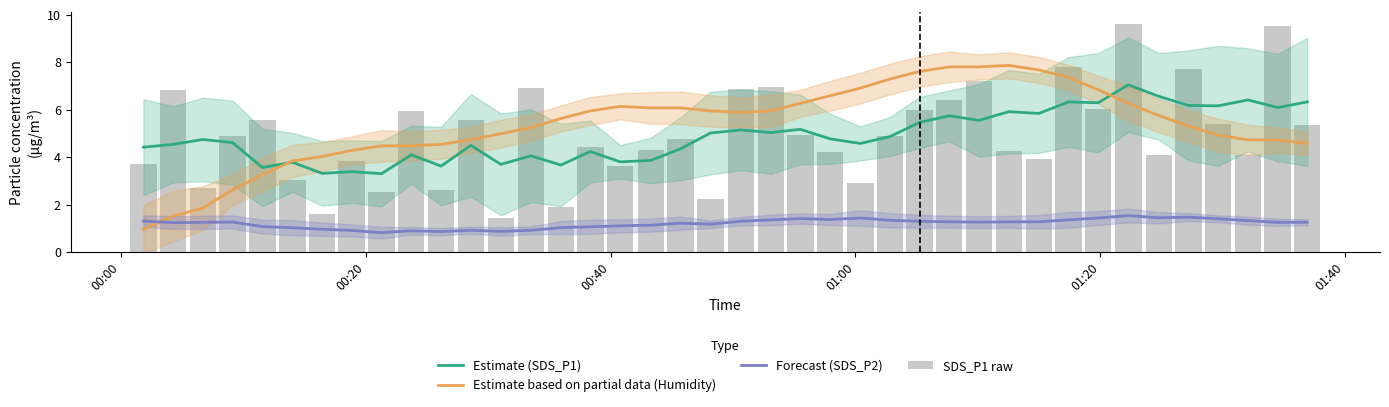

Reading left to right, transcribe all the data shown in this chart.

Estimate (SDS_P1): 4.4	4.5	4.7	4.6	3.6	3.8	3.3	3.4	3.3	4.1	3.6	4.5	3.7	4.1	3.7	4.2	3.8	3.9	4.4	5.0	5.2	5.0	5.2	4.8	4.6	4.9	5.5	5.7	5.6	5.9	5.8	6.3	6.3	7.1	6.6	6.2	6.2	6.4	6.1	6.3
Estimate based on partial data (Humidity): 1.0	1.5	1.9	2.6	3.3	3.8	4.0	4.3	4.5	4.5	4.5	4.7	5.0	5.2	5.6	6.0	6.1	6.1	6.1	6.0	5.9	6.0	6.3	6.6	6.9	7.3	7.6	7.8	7.8	7.9	7.7	7.4	6.8	6.3	5.8	5.3	4.9	4.7	4.7	4.6
Forecast (SDS_P2): 1.3	1.2	1.3	1.3	1.1	1.0	1.0	0.9	0.8	0.9	0.9	0.9	0.9	0.9	1.0	1.1	1.1	1.1	1.2	1.2	1.3	1.4	1.4	1.4	1.4	1.3	1.3	1.3	1.3	1.3	1.3	1.4	1.4	1.5	1.4	1.5	1.4	1.3	1.3	1.3
SDS_P1 raw: 3.7	6.8	2.7	4.9	5.6	3.0	1.6	3.8	2.5	5.9	2.6	5.6	1.4	6.9	1.9	4.4	3.6	4.3	4.8	2.2	6.9	7.0	5.0	4.2	2.9	4.9	6.0	6.4	7.2	4.3	3.9	7.8	6.0	9.6	4.1	7.7	5.4	4.1	9.6	5.3